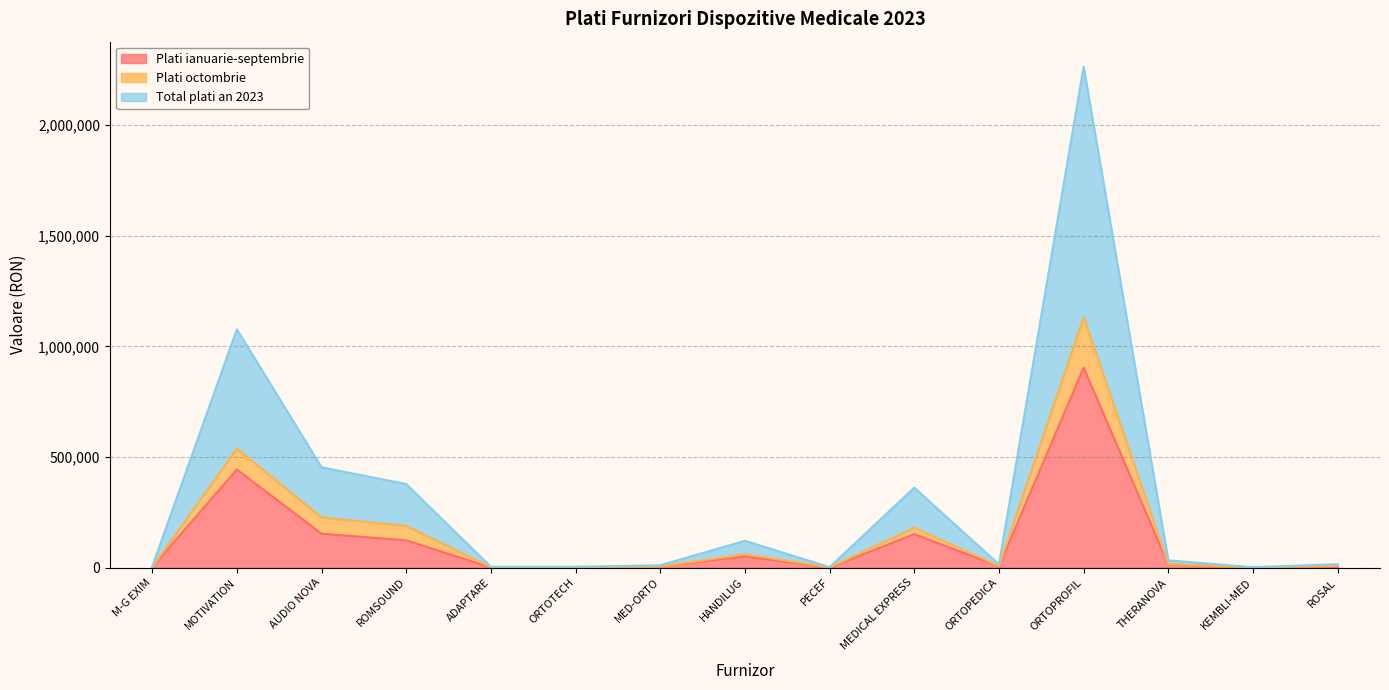

List the labels in order of Total plati an 2023 value, largest first.

ORTOPROFIL, MOTIVATION, AUDIO NOVA, ROMSOUND, MEDICAL EXPRESS, HANDILUG, THERANOVA, ROSAL, ORTOPEDICA, MED-ORTO, M-G EXIM, ORTOTECH, ADAPTARE, PECEF, KEMBLI-MED